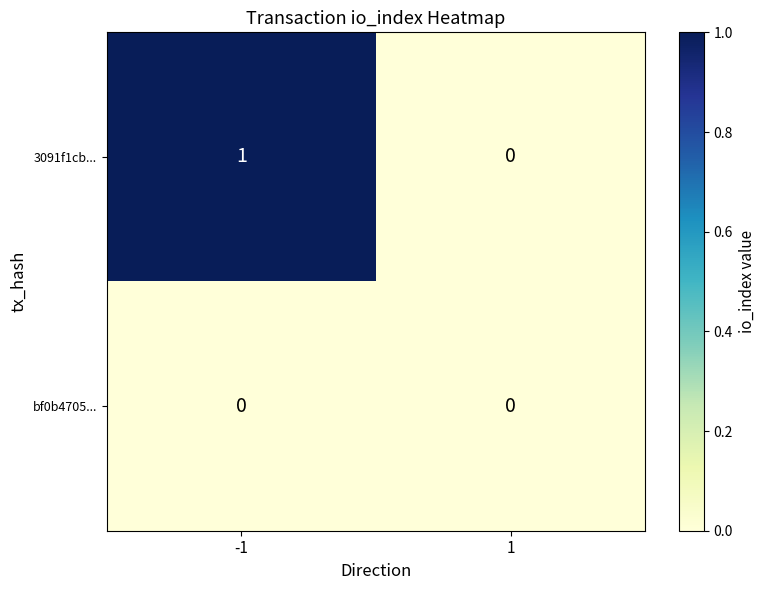

Reading left to right, what are all the values shown in this chart?

3091f1cb...: -1=1	1=0
bf0b4705...: -1=0	1=0